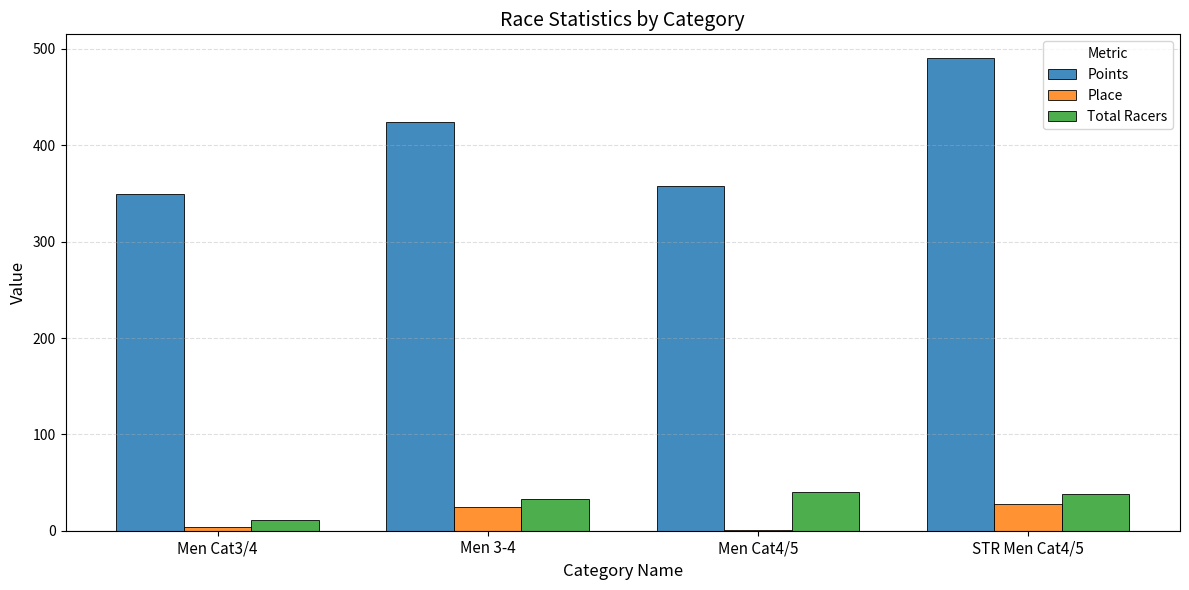

Which series changed the most between Men Cat3/4 and Men 3-4?

Points